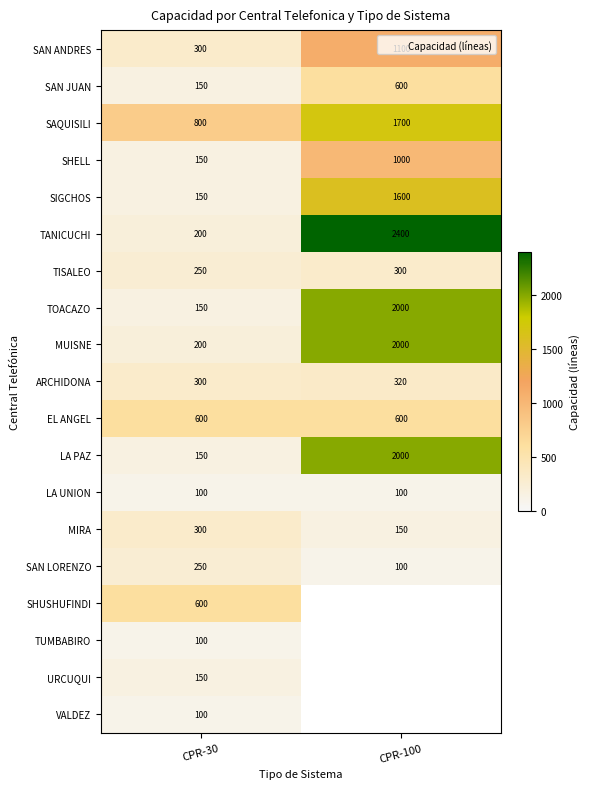

What is the spread (max minus min) of values at CPR-30?

700.0